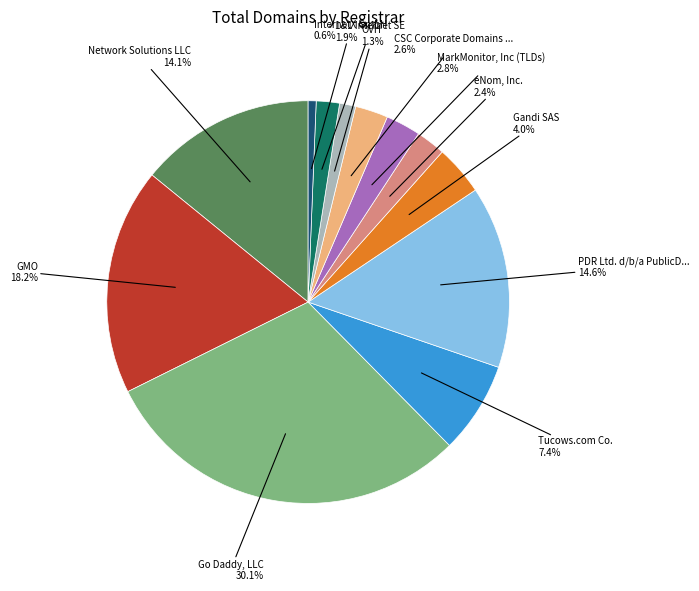

Is there any slice that represents more than half of the pie?

No